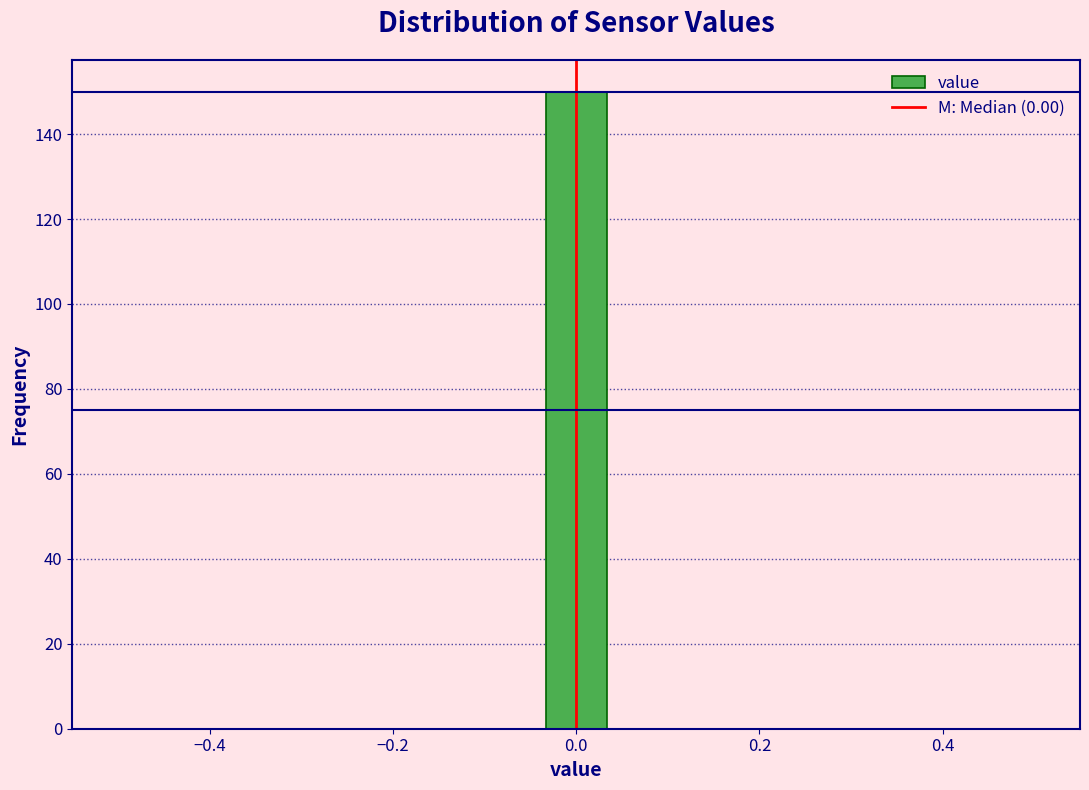

Read against the x-axis, roughly where is the centre of the tallest bar?

0.00